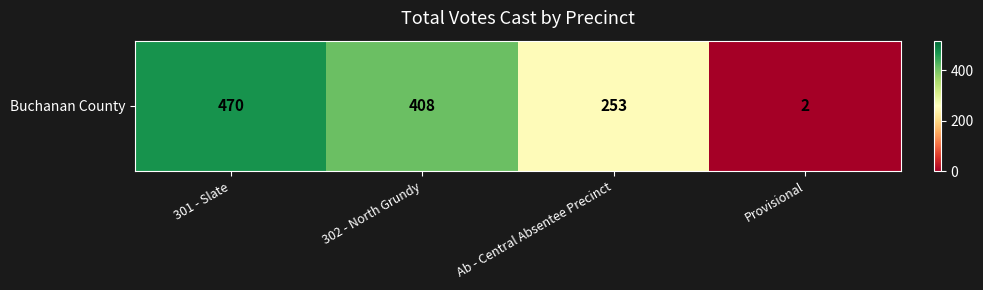

Read the value at 302 - North Grundy, to the nearest 5.

410